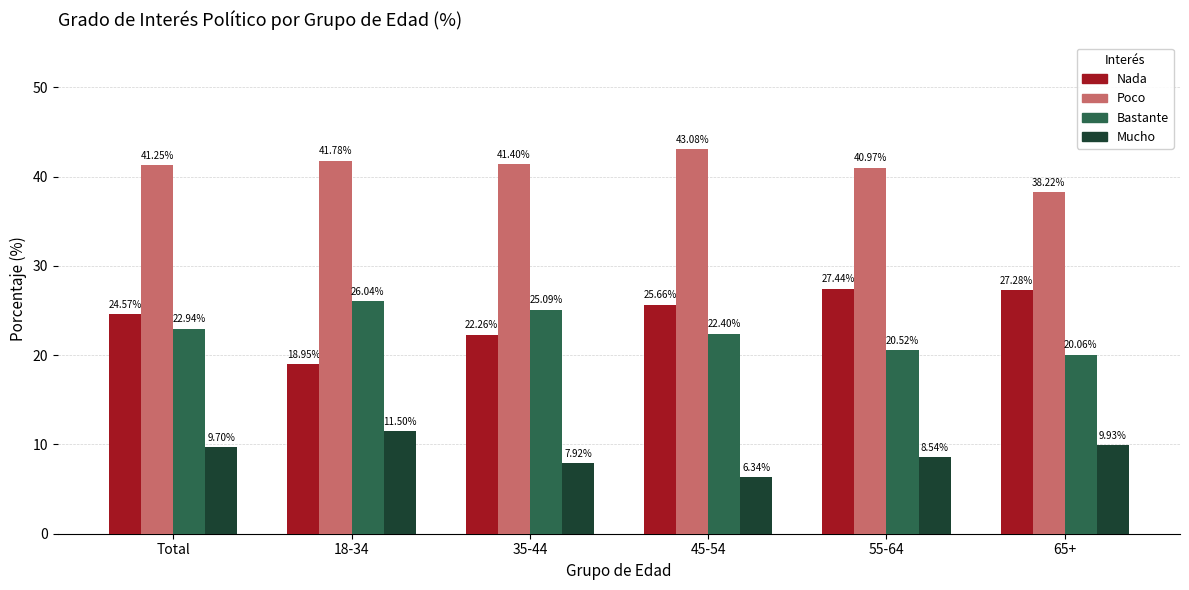

What position from the right is 55-64?

2